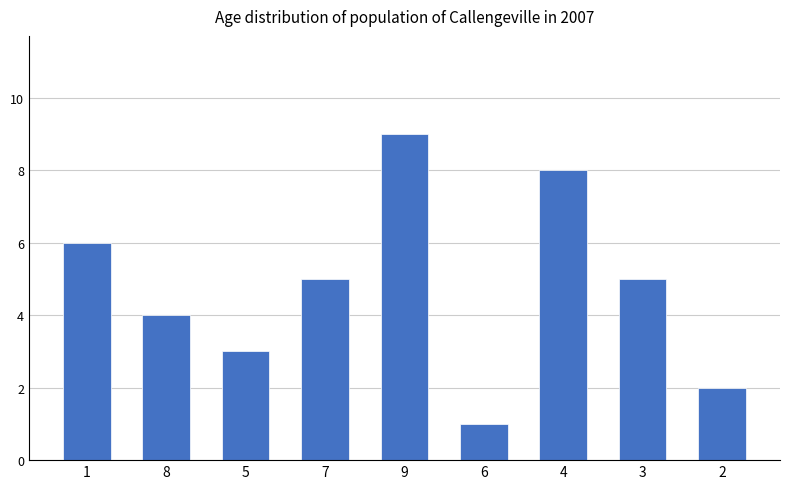

How many bars are there in total?

9